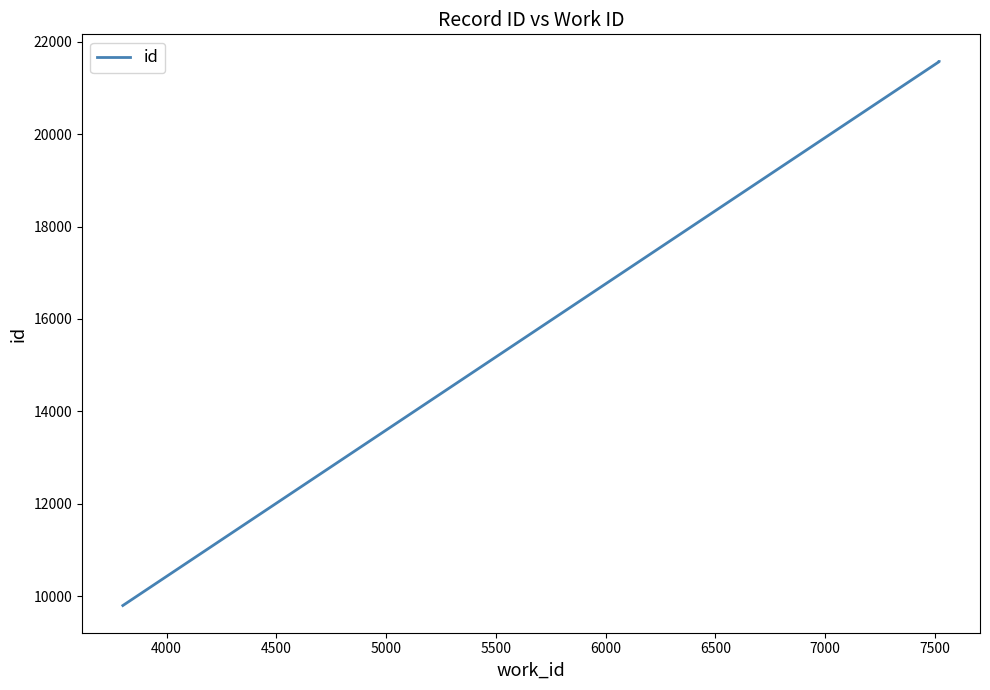

How many data points are less than 21570?

1